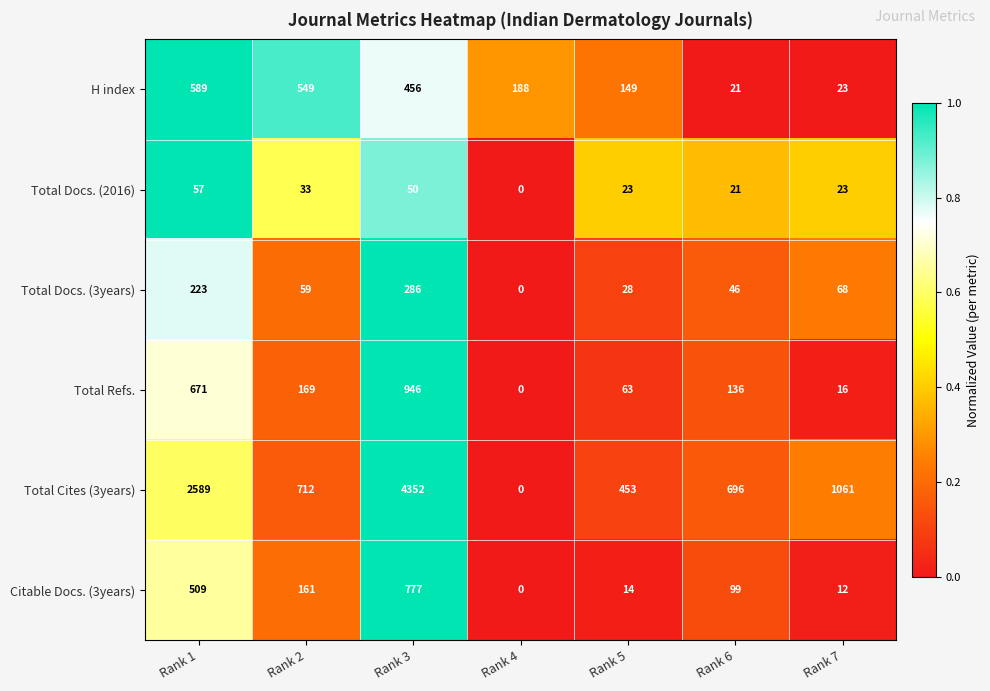

What is the average value of the Citable Docs. (3years) series?

225